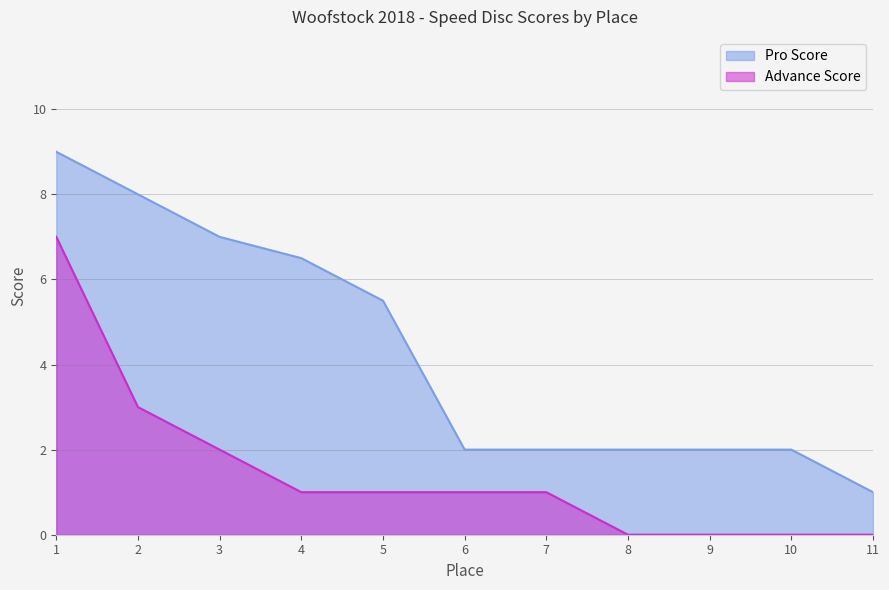

Reading left to right, extract all data points from this chart.

Pro Score: 1=9.0	2=8.0	3=7.0	4=6.5	5=5.5	6=2.0	7=2.0	8=2.0	9=2.0	10=2.0	11=1.0
Advance Score: 1=7.0	2=3.0	3=2.0	4=1.0	5=1.0	6=1.0	7=1.0	8=0.0	9=0.0	10=0.0	11=0.0